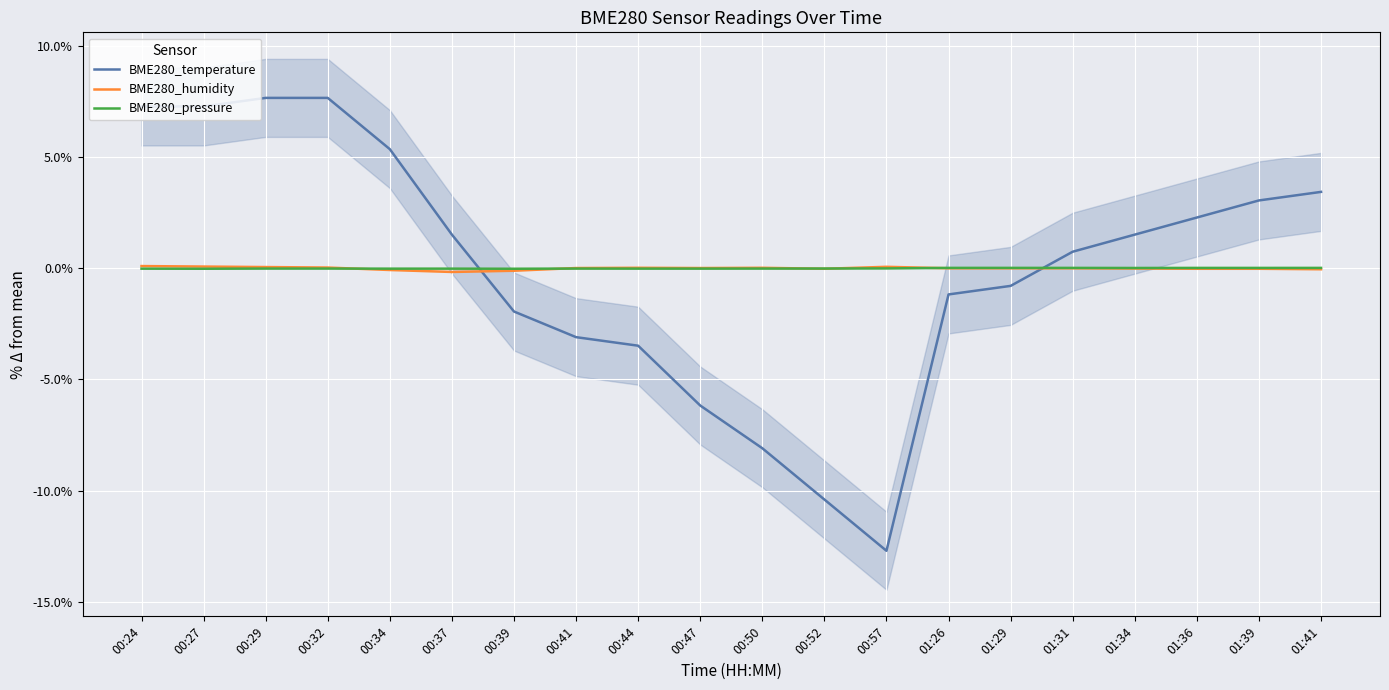

Which series has the widest spread of values?

BME280_temperature